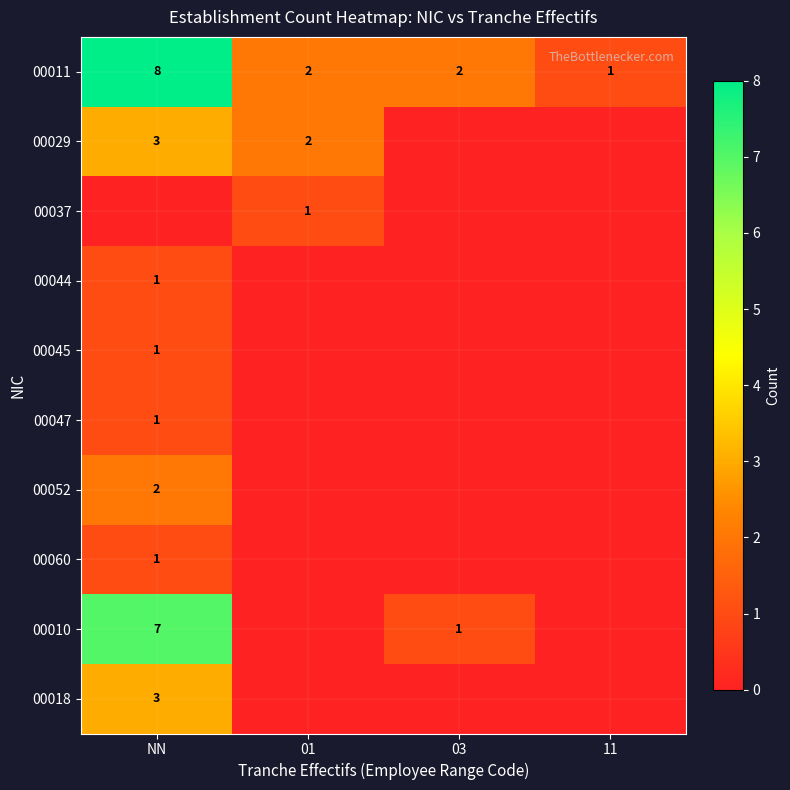

How many series are shown in this chart?

10